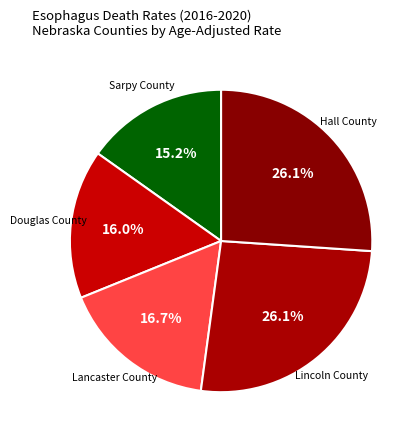

To the nearest percent, what portion does Hall County represent?

26%